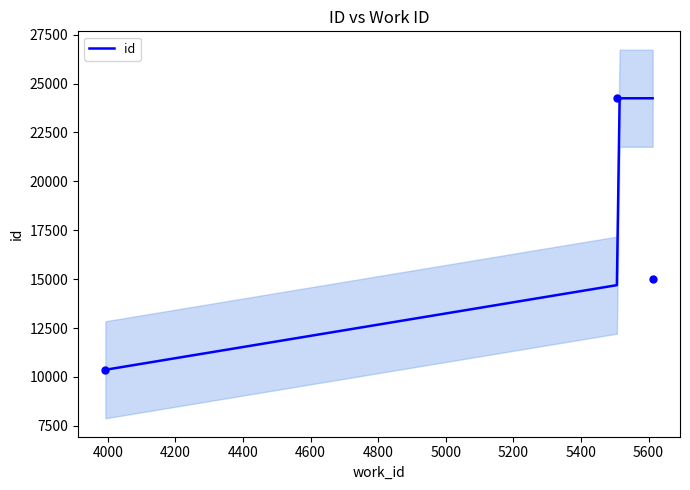

How many data points are less than 14997?

1